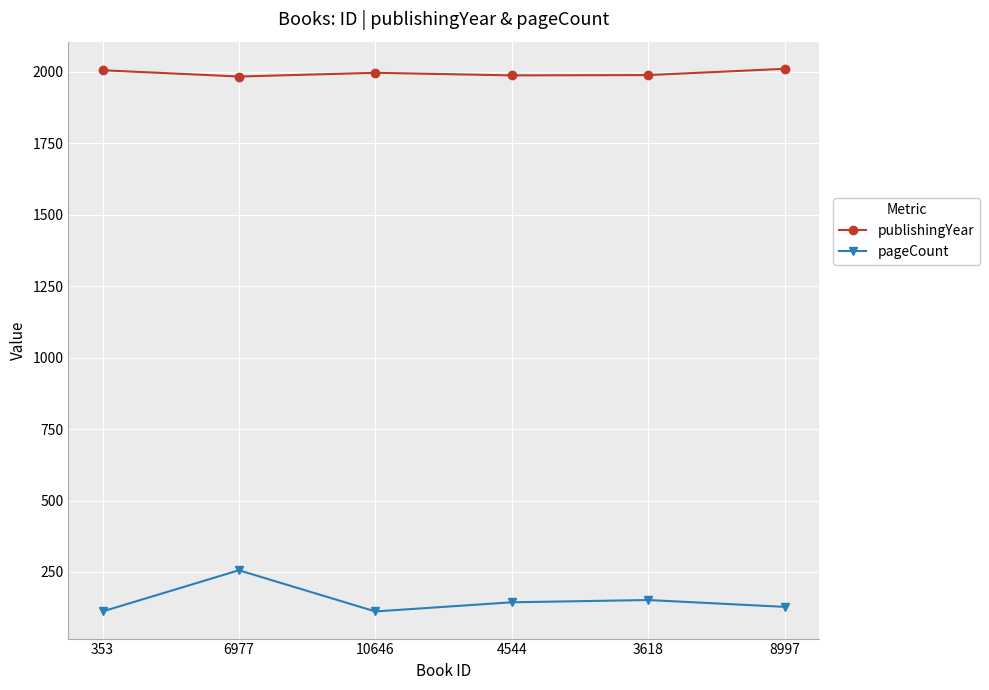

What is the difference between the highest and lowest values at 3618?

1836